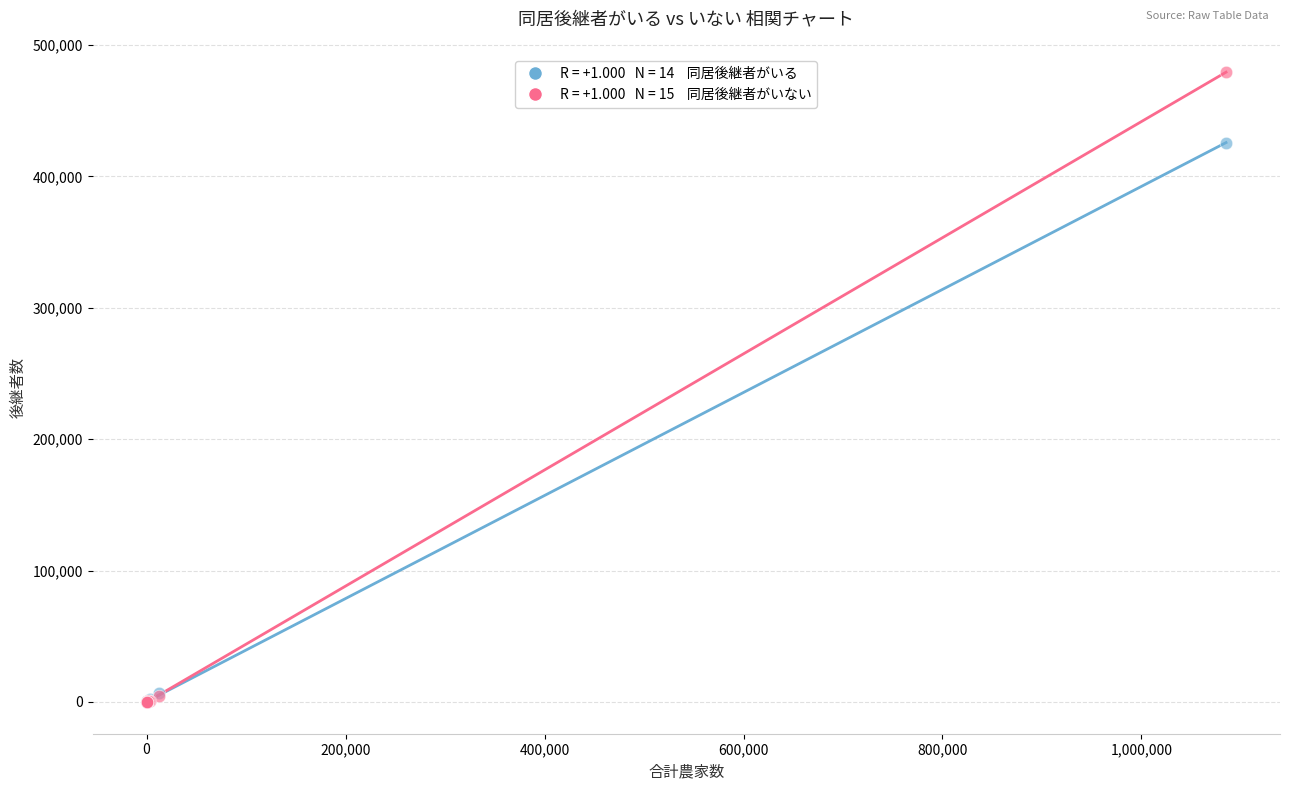

Across all series, what Y value is closest to 239685?

425747